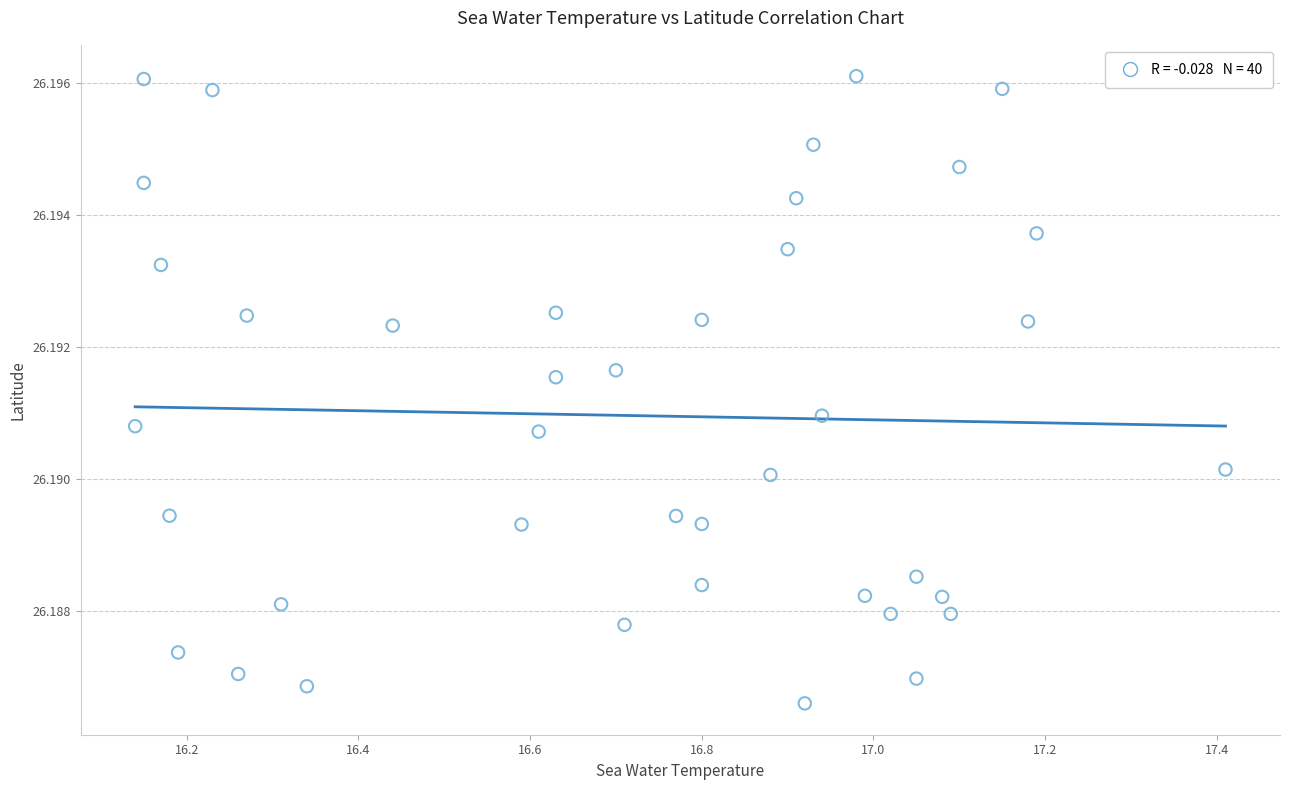

What is the range of X values (max minus min)?

1.3